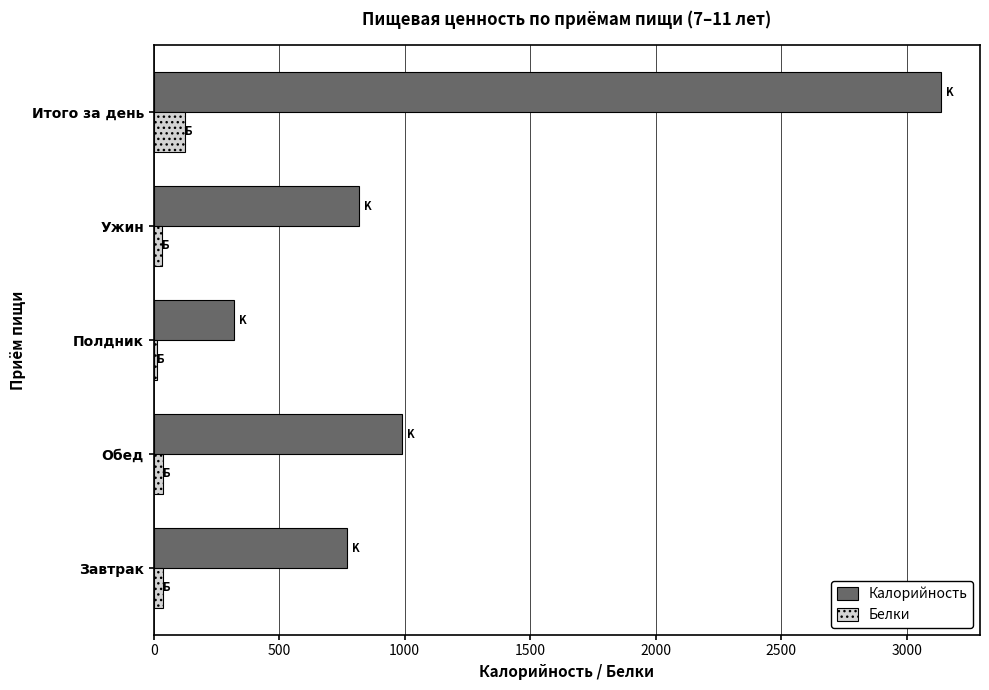

What are all the series names shown in the legend?

Калорийность, Белки